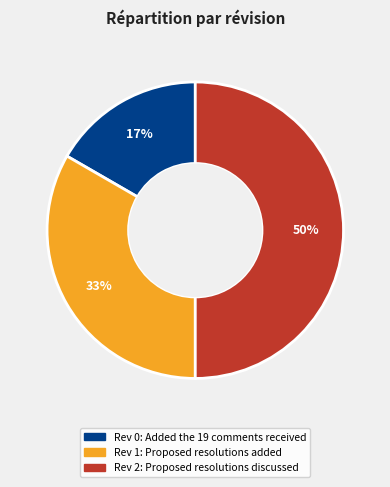

To the nearest percent, what is the average slice percentage?

33%